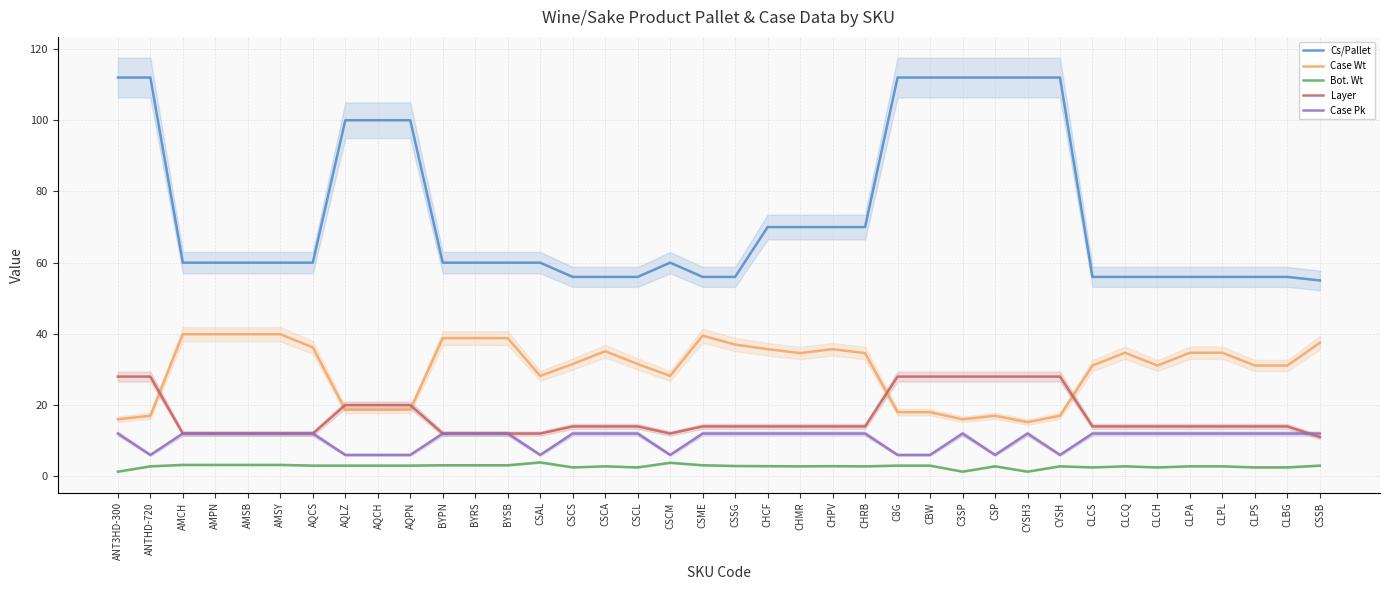

Where is the first local maximum for Bot. Wt?

CSAL